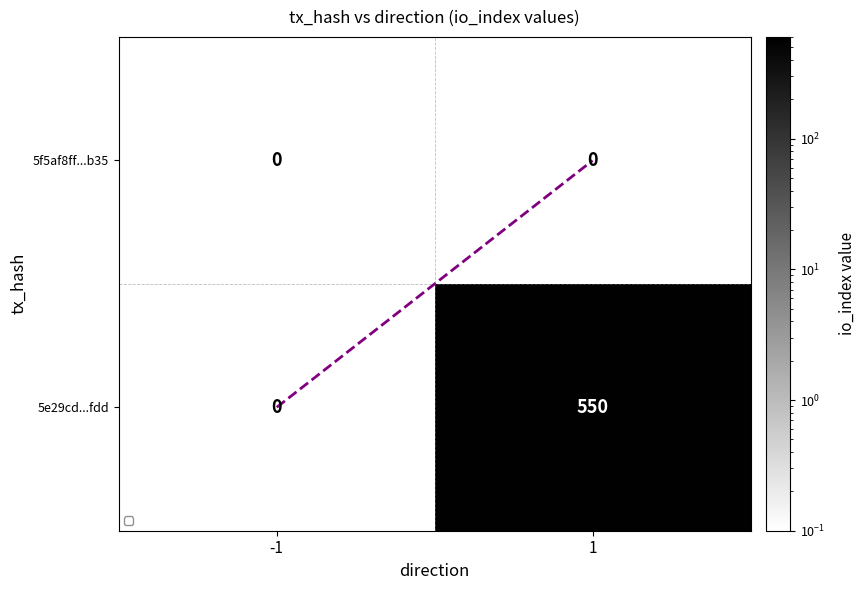

List the labels in order of 5e29cd...fdd value, smallest first.

-1, 1